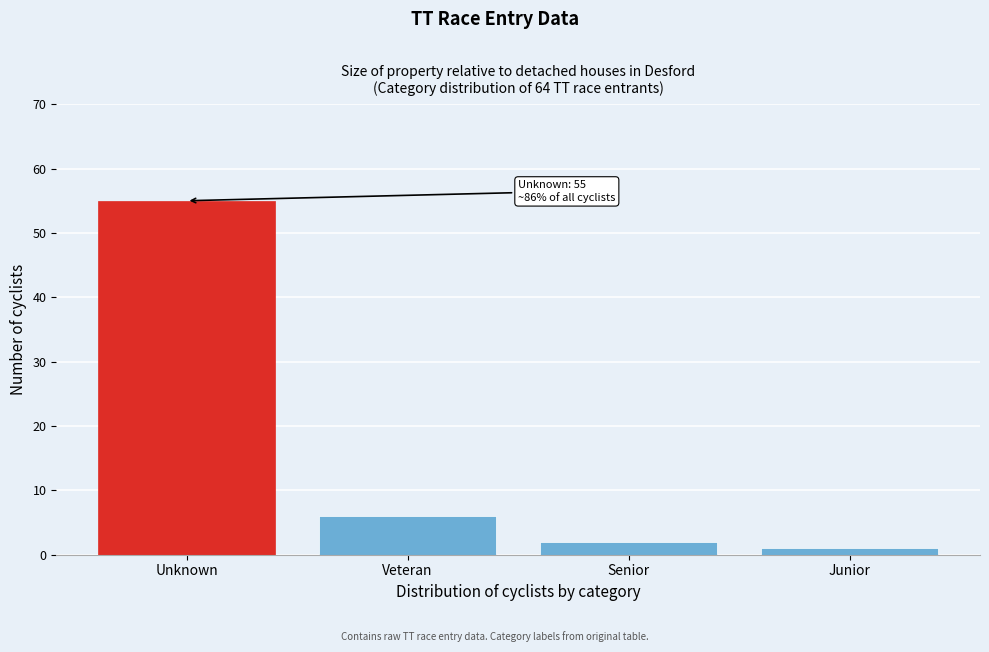

Reading left to right, transcribe all the data shown in this chart.

55	6	2	1